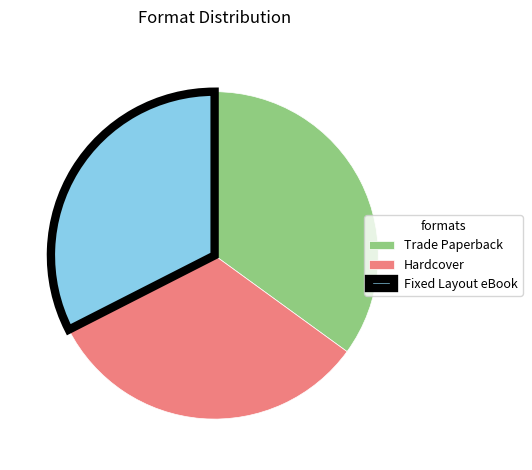

Count the number of slices in the pie.

3